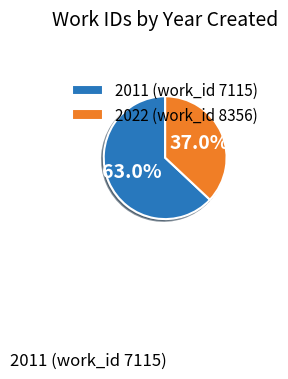

How many slices are in this pie chart?

2